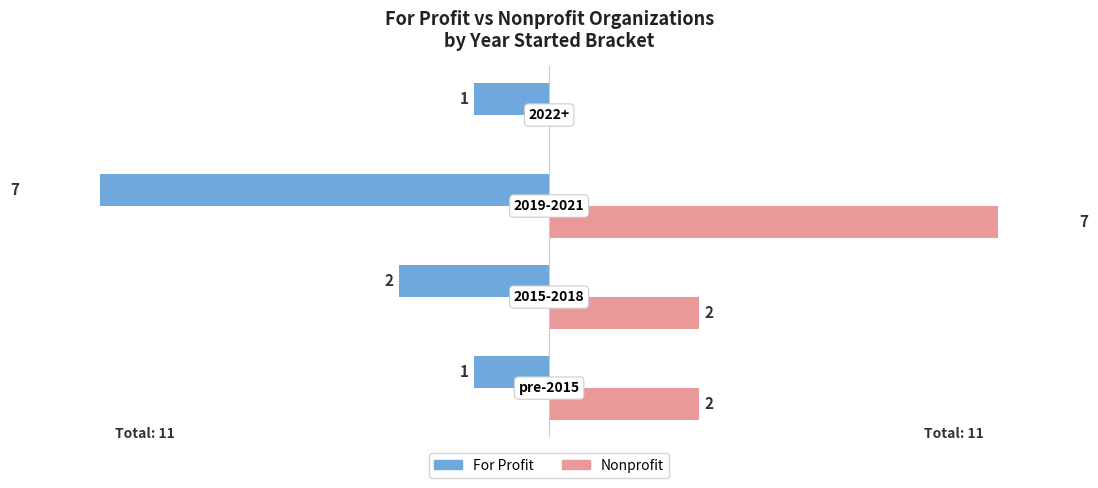

Which series has the largest range (max minus min)?

Nonprofit